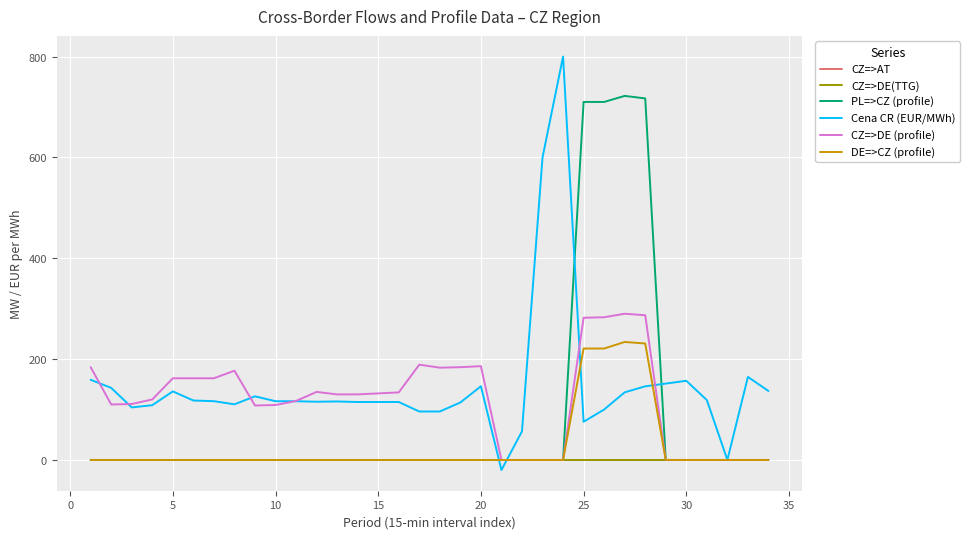

What is the greatest value displayed?

800.0